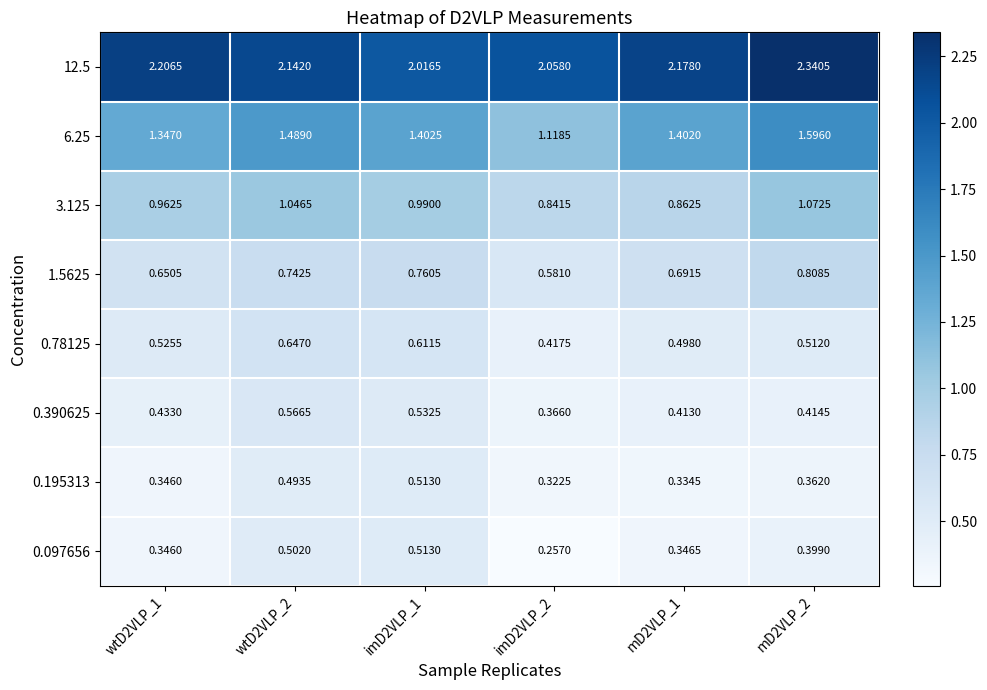

Is the value of 1.5625 at imD2VLP_1 greater than the value of 0.78125 at mD2VLP_2?

Yes